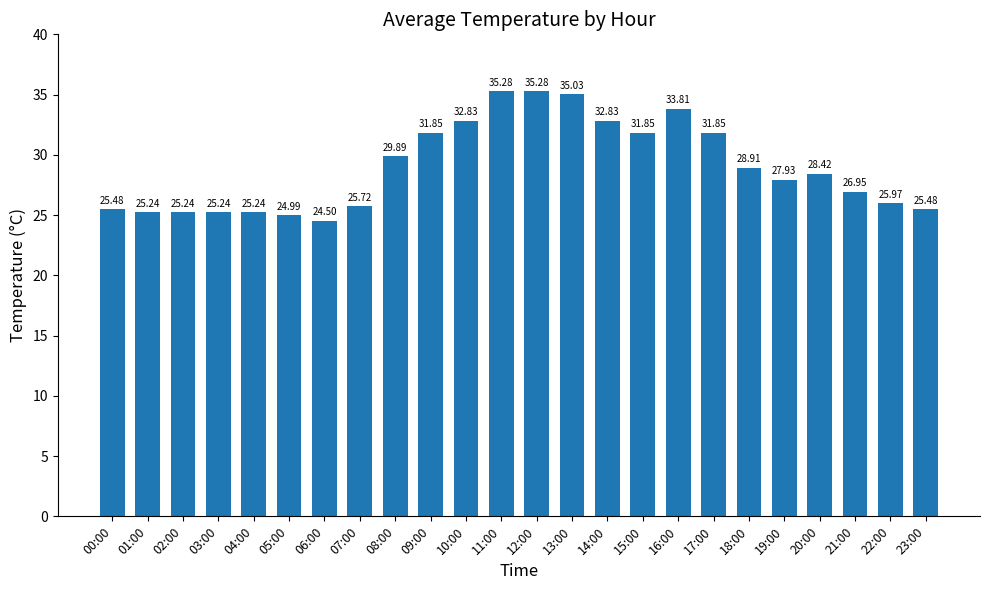

What is the difference between the values at 10:00 and 15:00?

1.0